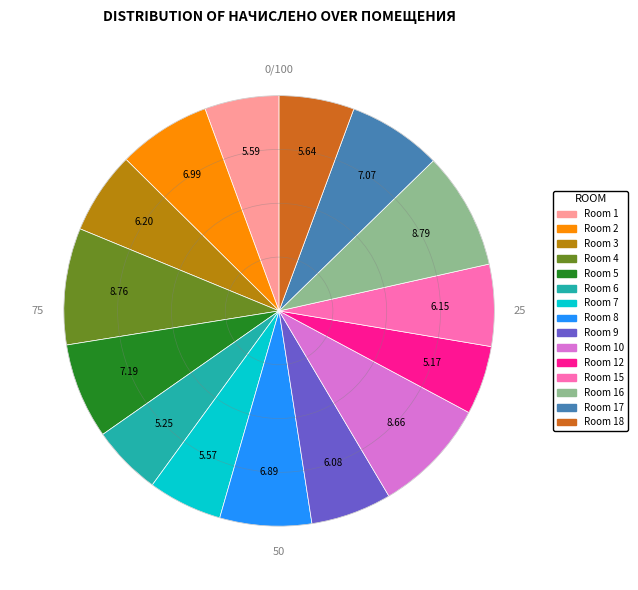

Do Room 15 and Room 18 together represent more than half of the pie?

No